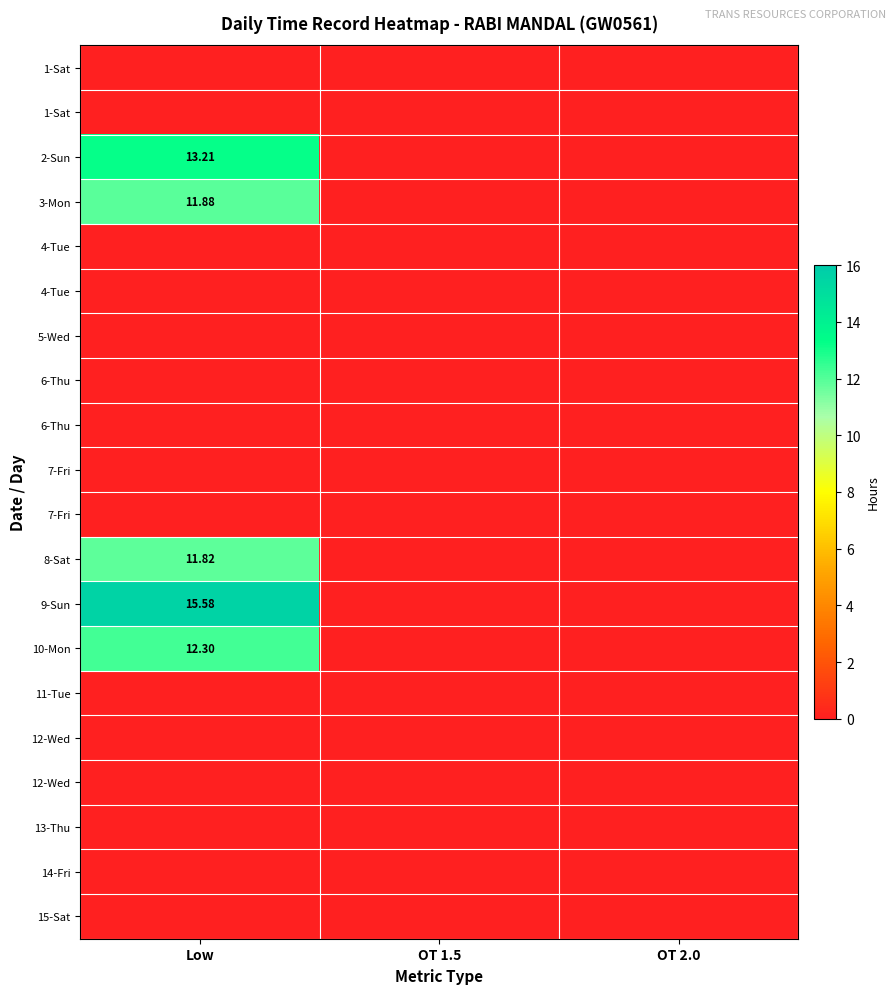

What is the difference between the highest and lowest values at Low?

15.6